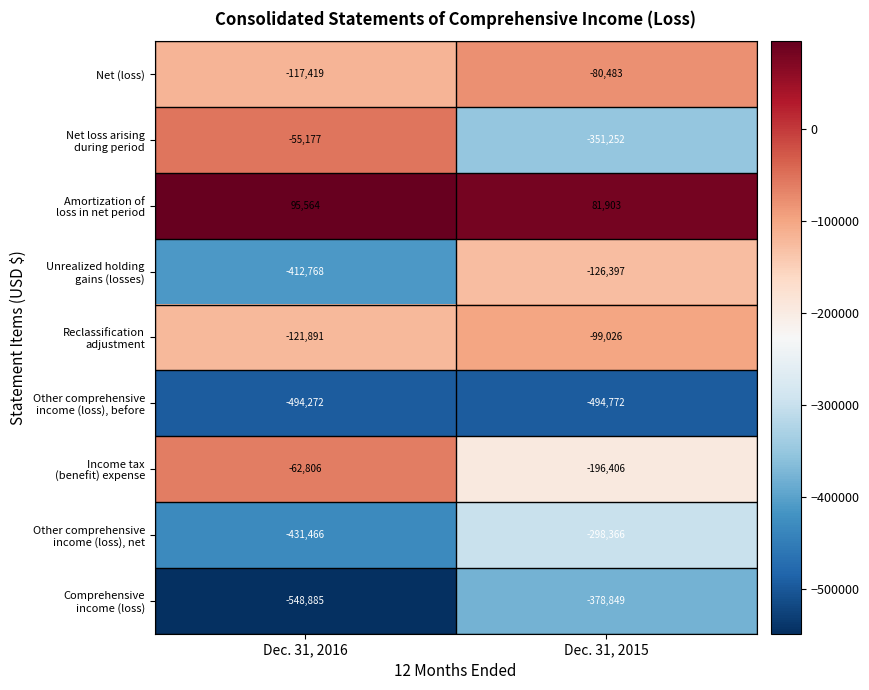

What is the spread (max minus min) of values at Dec. 31, 2015?

576675